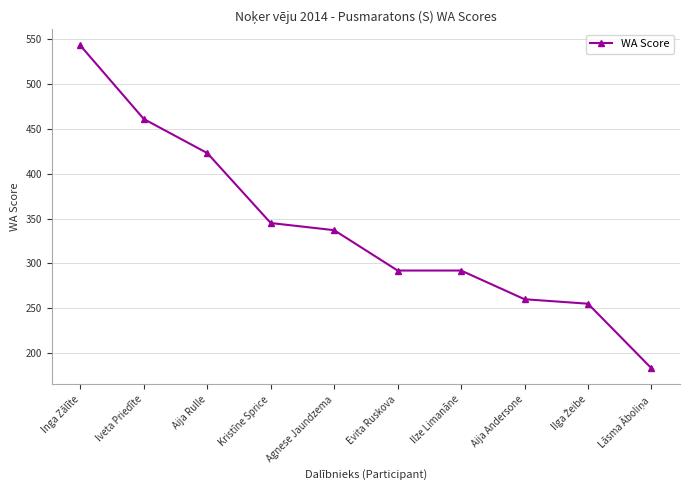

Is it true that the value at Iveta Priedīte is 603?

False